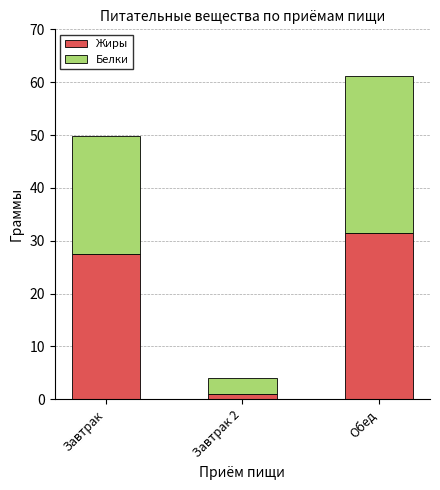

List the labels in order of Жиры value, smallest first.

Завтрак 2, Завтрак, Обед